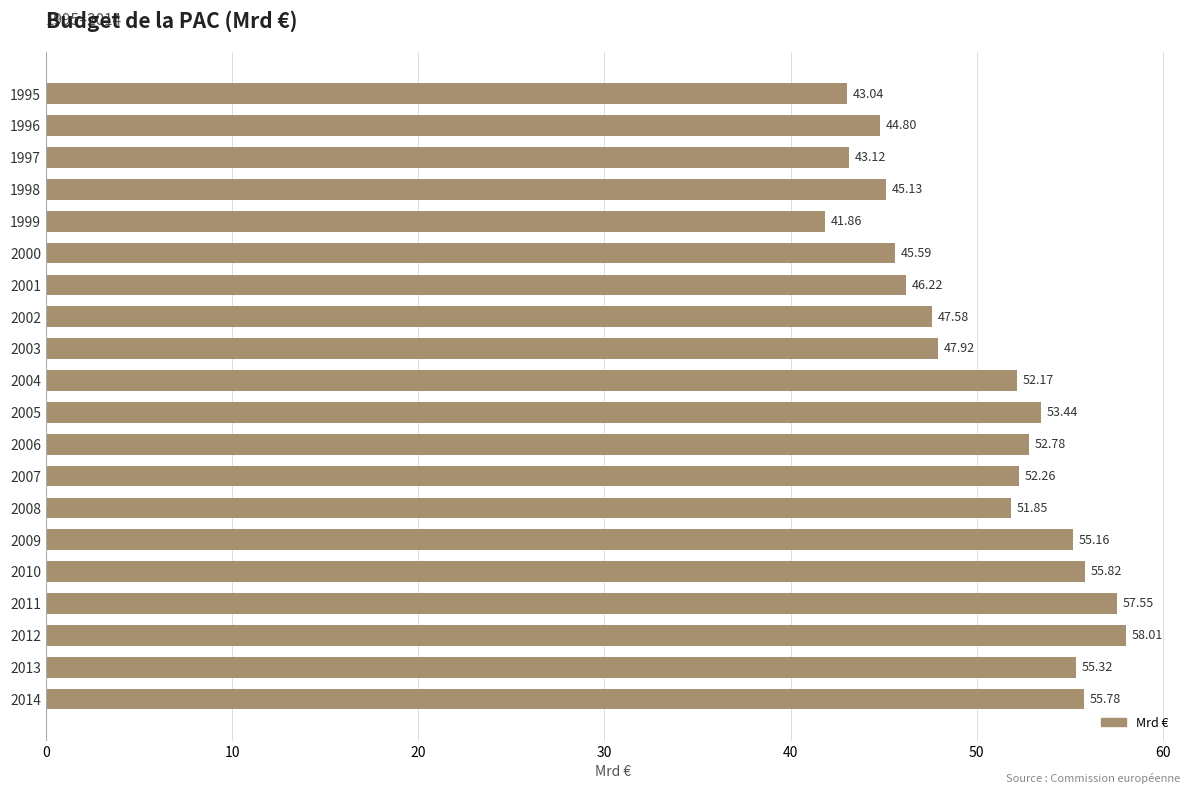

Which has a higher value, 2007 or 2006?

2006